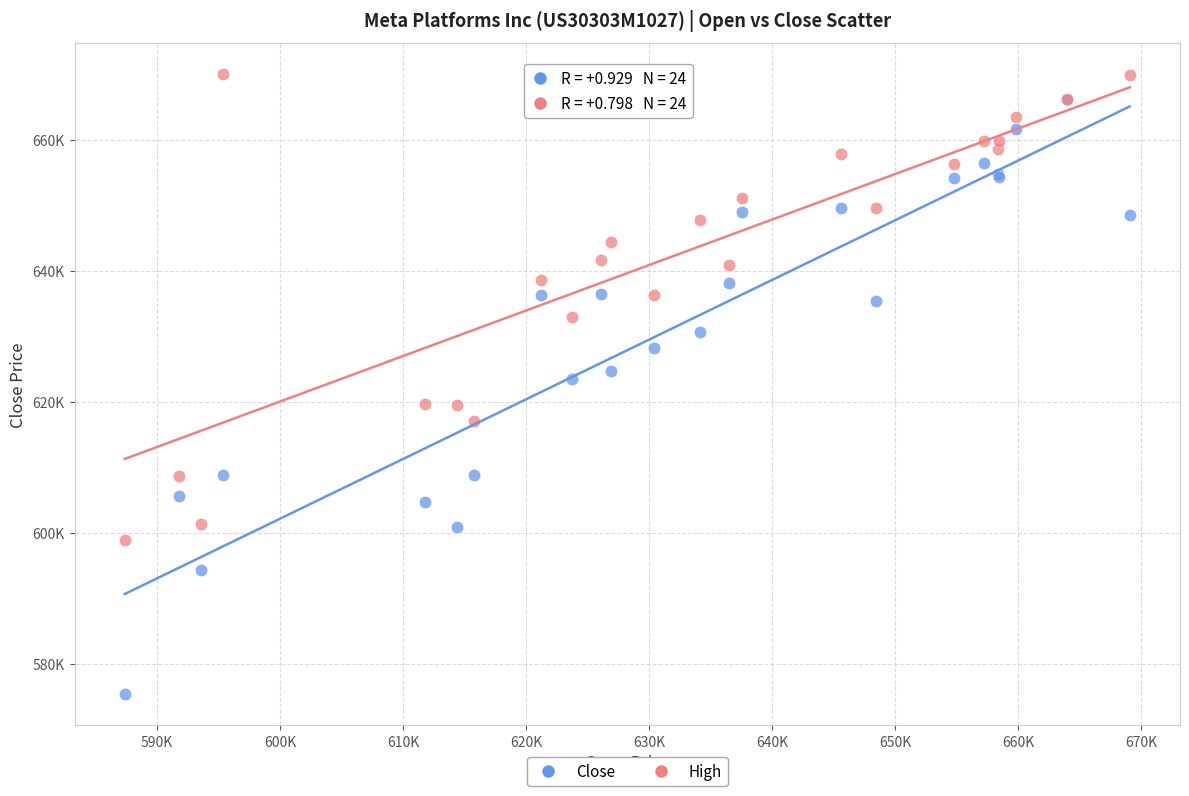

Which series reaches the maximum Y coordinate?

High